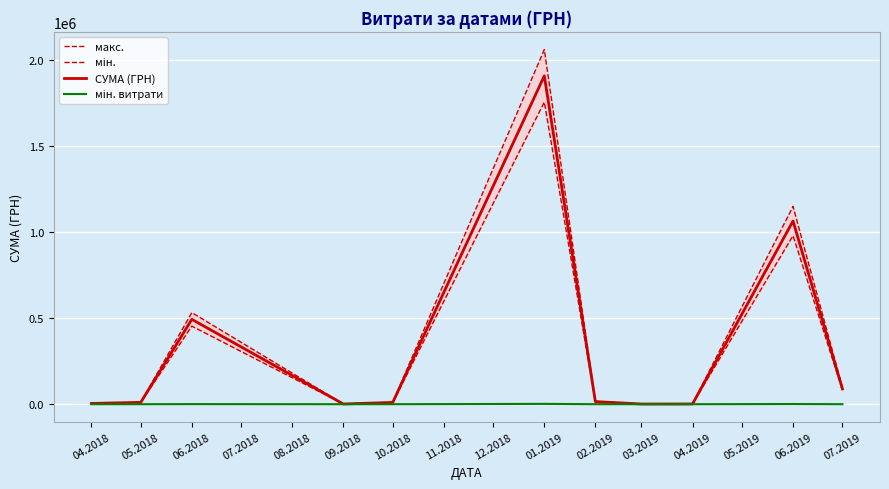

The value of СУМА (ГРН) at 06.2018 is 812484.2. True or false?

False